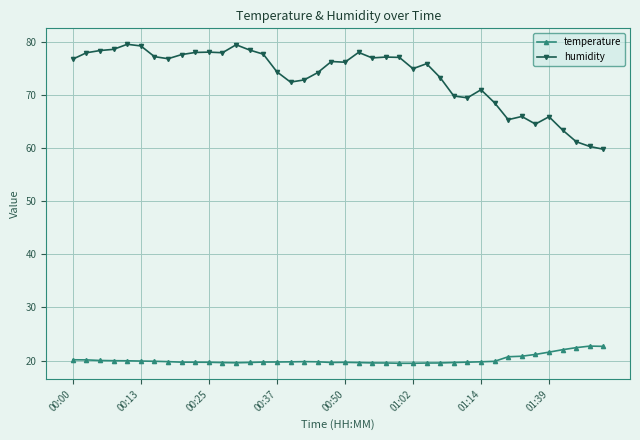

Rank the series by their average value, from lowest to highest.

temperature, humidity